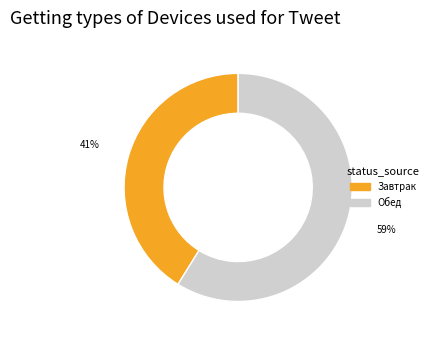

How many slices are in this pie chart?

2